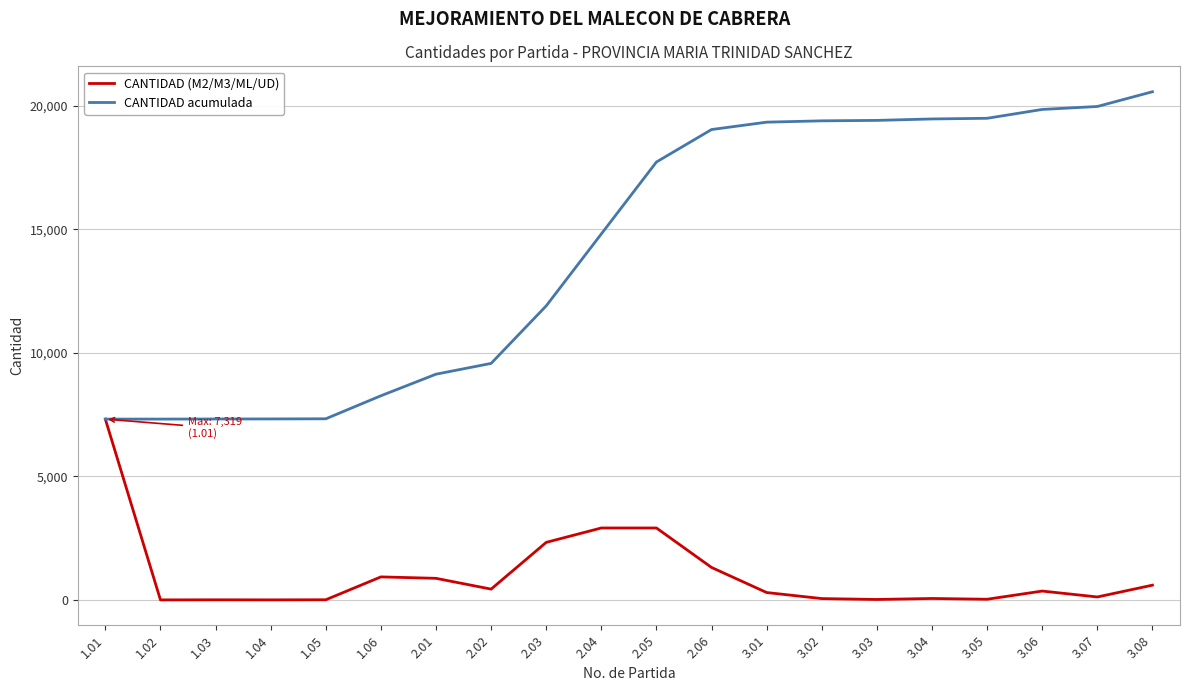

List the series in order of their peak value, highest first.

CANTIDAD acumulada, CANTIDAD (M2/M3/ML/UD)